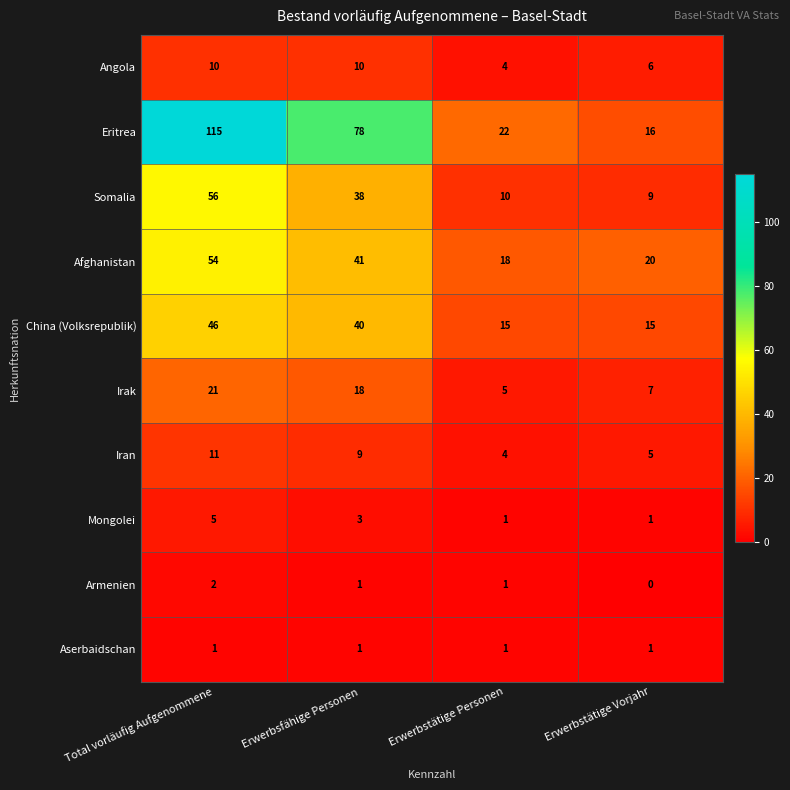

Count the number of data series in this chart.

10